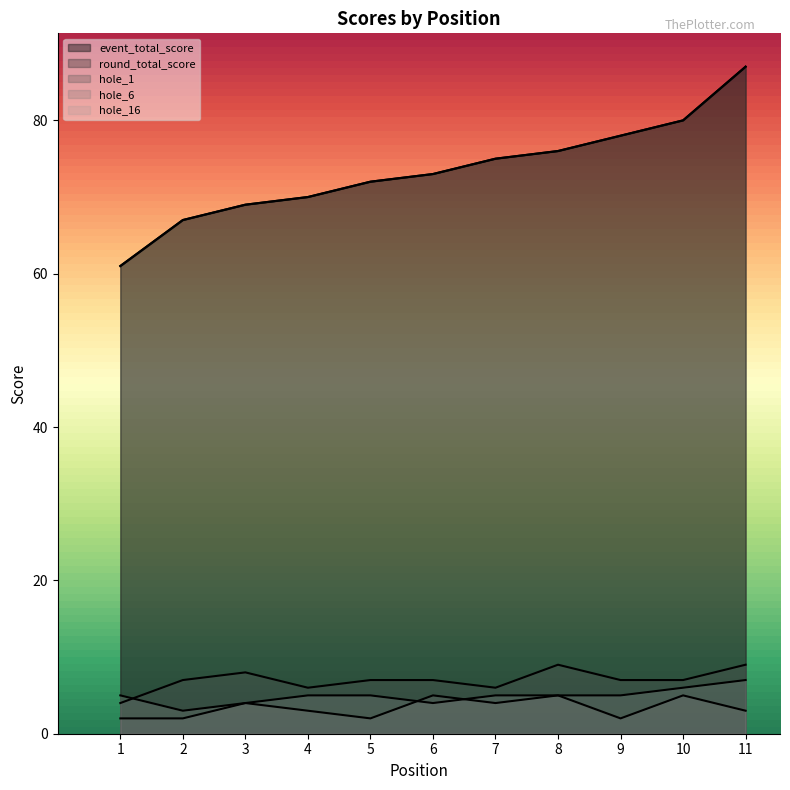

Which series has the largest range (max minus min)?

event_total_score